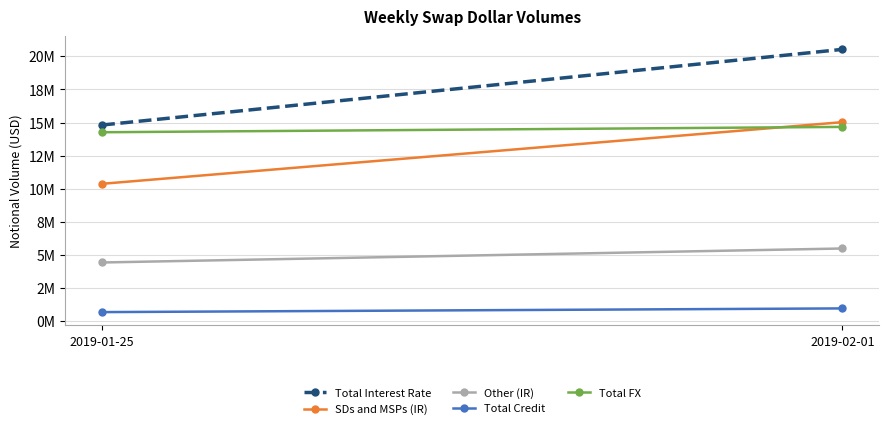

At which label is Total FX closest to 14468522?

2019-01-25